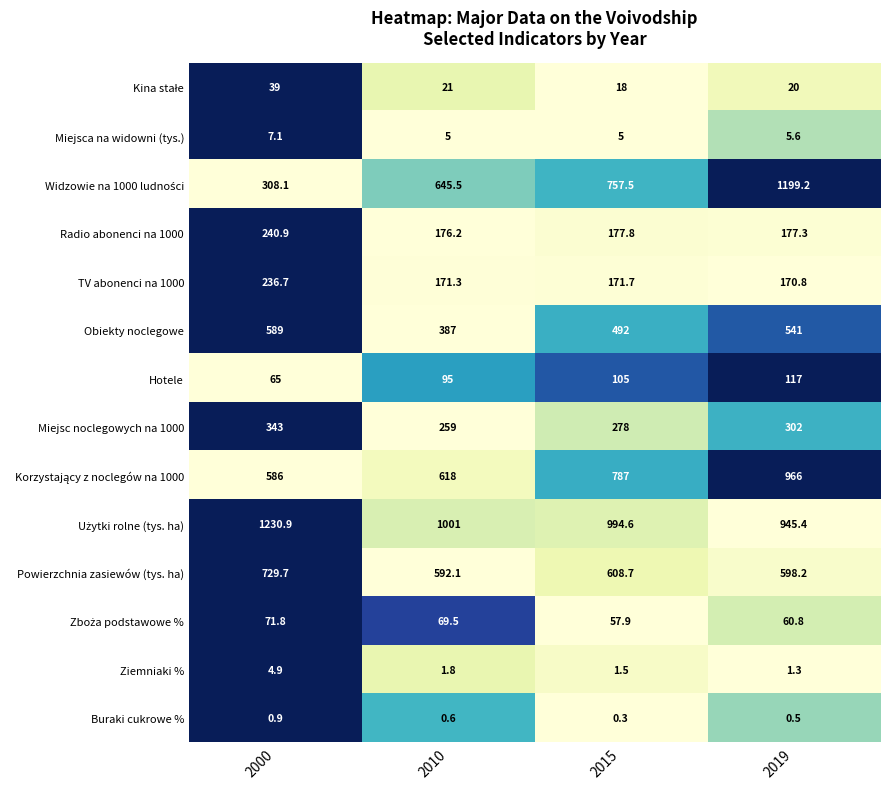

What is the difference between the highest and lowest values at 2015?

994.3